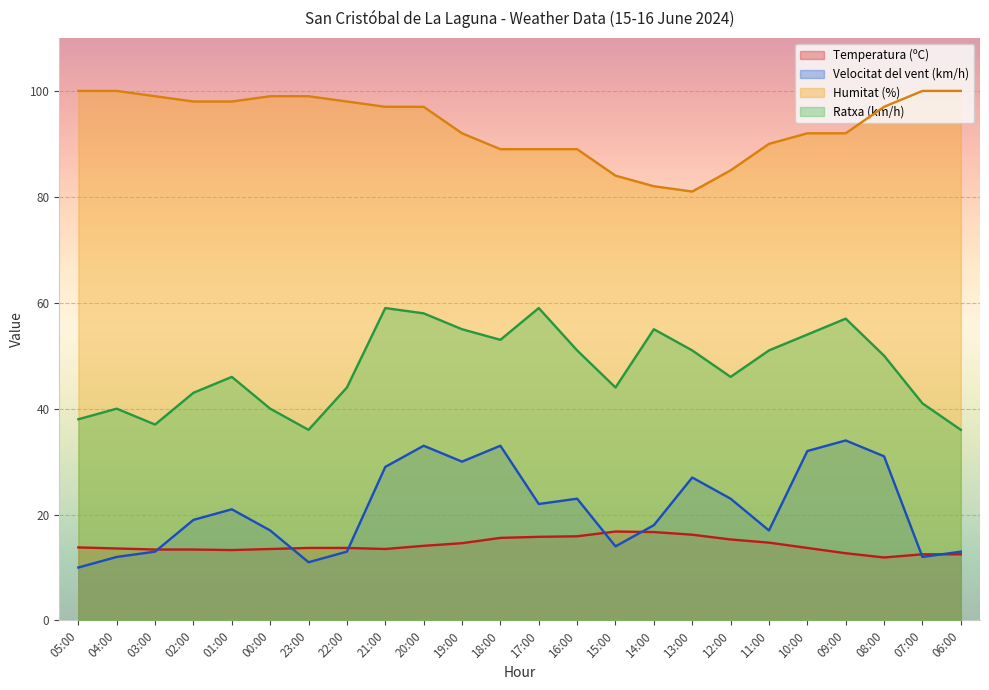

True or false: Ratxa (km/h) and Temperatura (ºC) intersect in this chart.

False